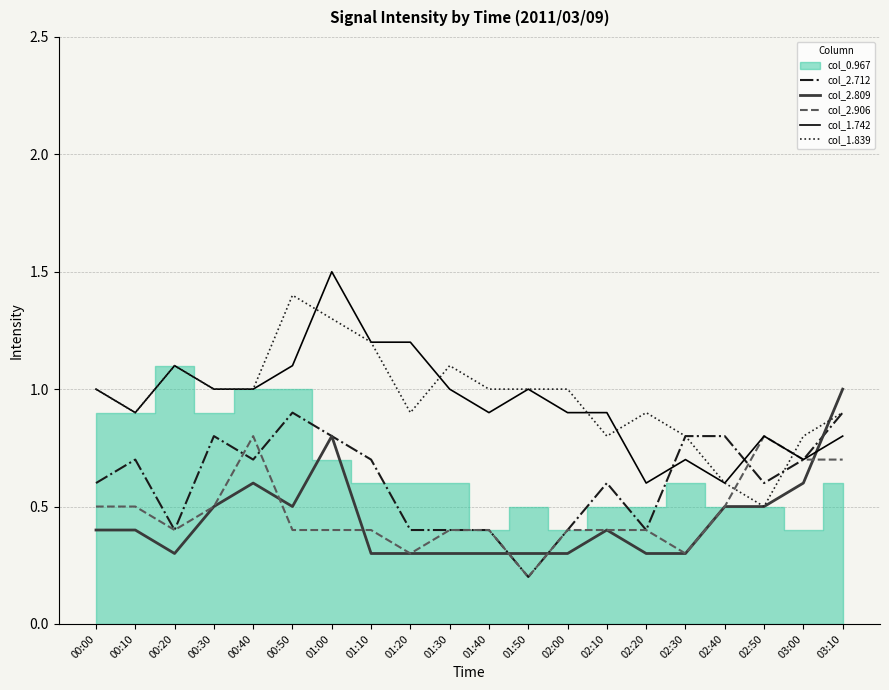

Where do col_2.906 and col_2.809 first cross each other?

00:40 and 00:50